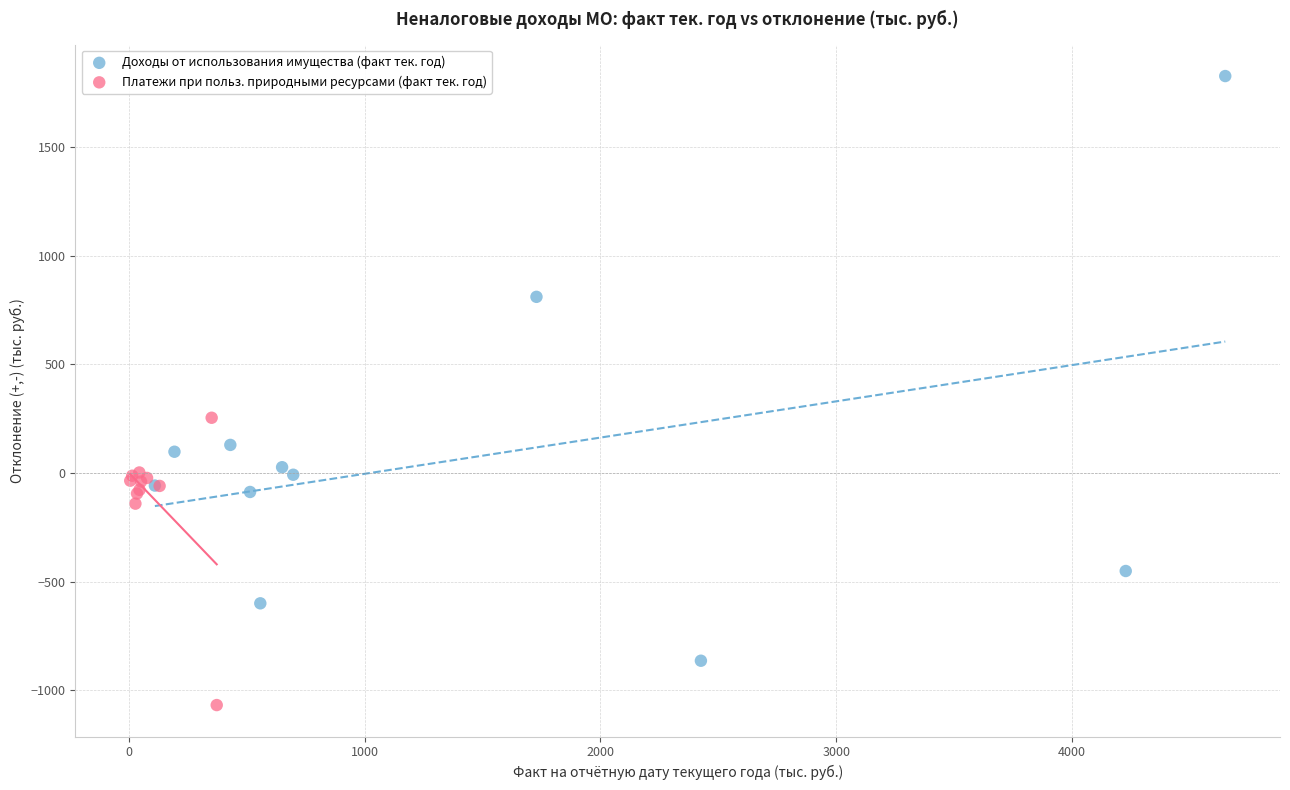

Which series contains the highest Y value?

Доходы от использования имущества (факт тек. год)